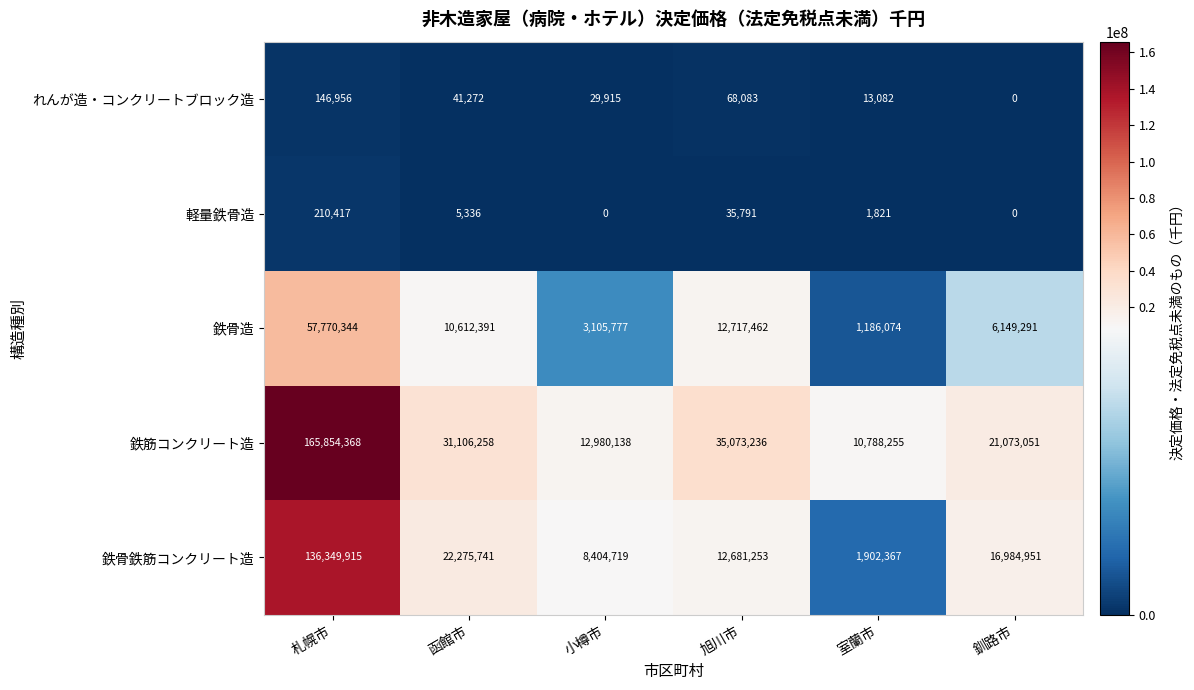

Reading left to right, list all the values displayed in this chart.

れんが造・コンクリートブロック造: 札幌市=146956	函館市=41272	小樽市=29915	旭川市=68083	室蘭市=13082	釧路市=0
軽量鉄骨造: 札幌市=210417	函館市=5336	小樽市=0	旭川市=35791	室蘭市=1821	釧路市=0
鉄骨造: 札幌市=57770344	函館市=10612391	小樽市=3105777	旭川市=12717462	室蘭市=1186074	釧路市=6149291
鉄筋コンクリート造: 札幌市=165854368	函館市=31106258	小樽市=12980138	旭川市=35073236	室蘭市=10788255	釧路市=21073051
鉄骨鉄筋コンクリート造: 札幌市=136349915	函館市=22275741	小樽市=8404719	旭川市=12681253	室蘭市=1902367	釧路市=16984951